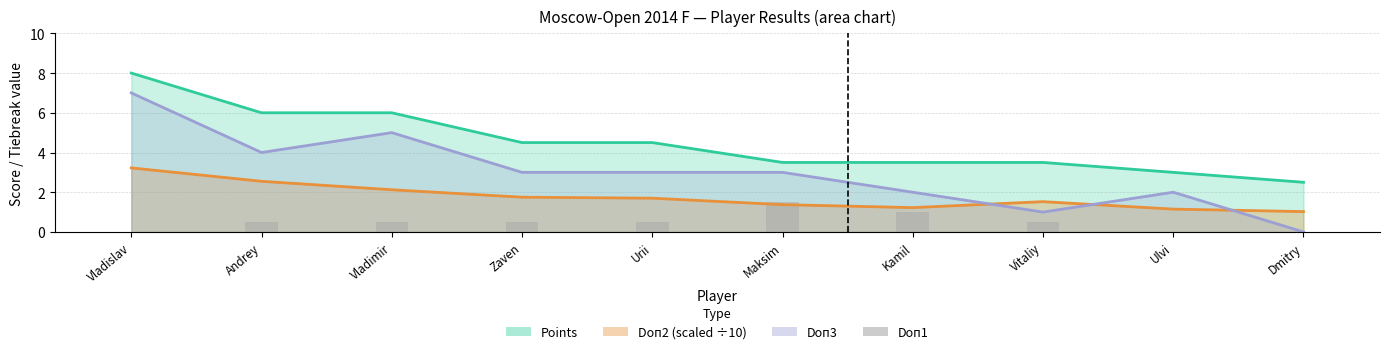

What is the label of the 7th bar from the left?

Kamil